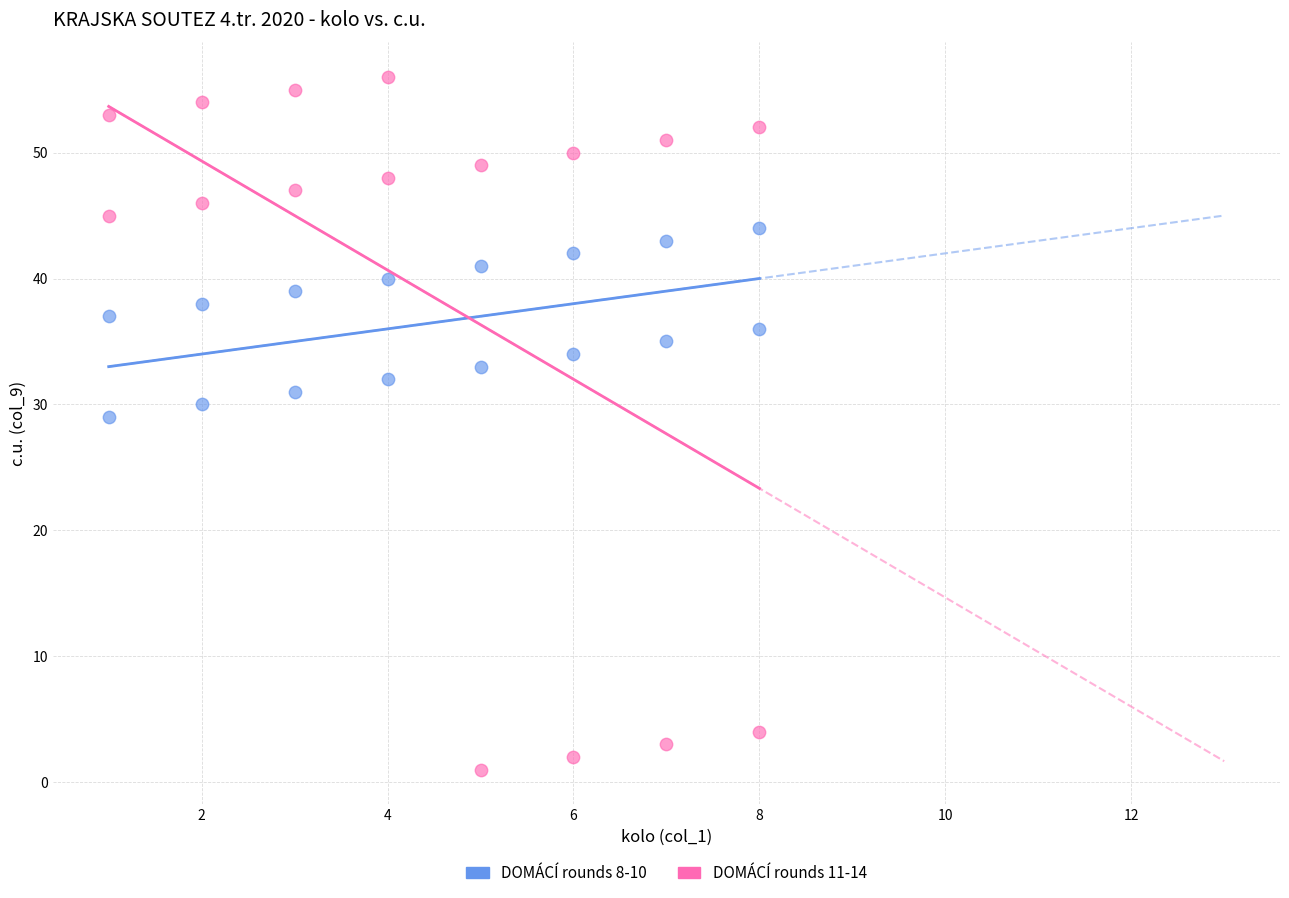

Across all data points, what is the range of Y values (max minus min)?

55